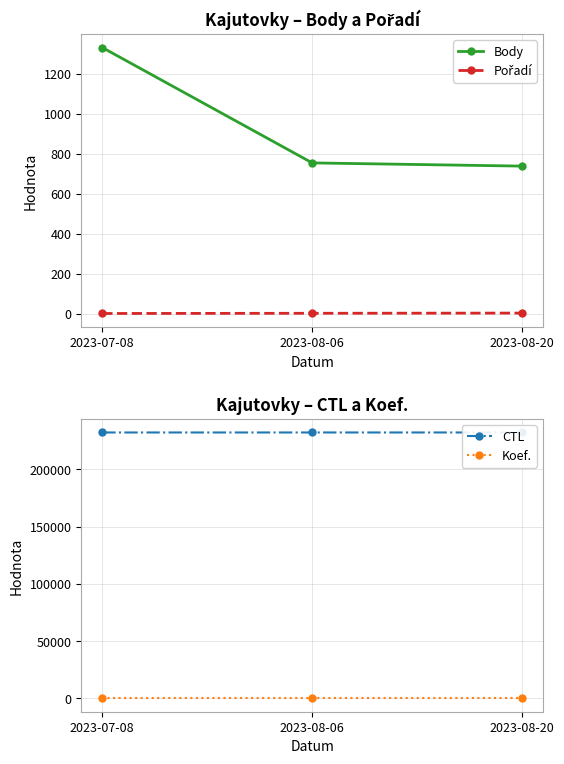

Reading left to right, list all the values displayed in this chart.

Body: 1331	754	738
Pořadí: 1	2	3
CTL: 232131	232140	232145
Koef.: 1	1	1